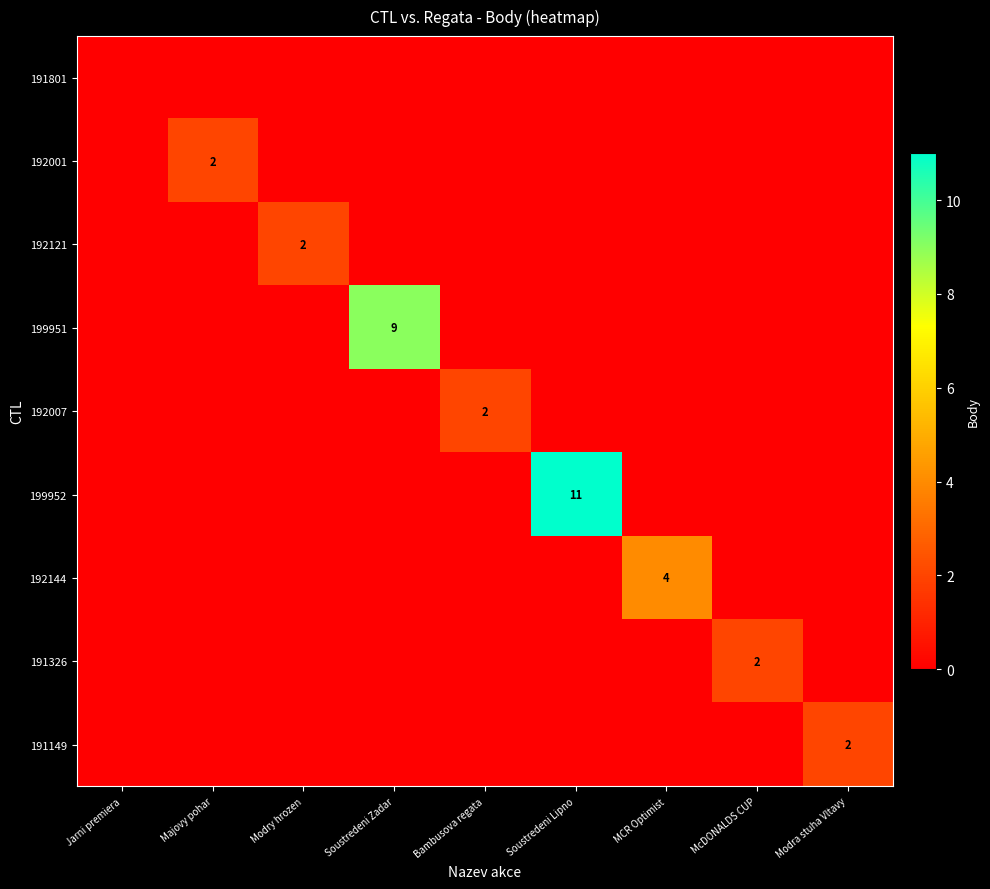

True or false: 192144 has a value of 6 at MCR Optimist.

False